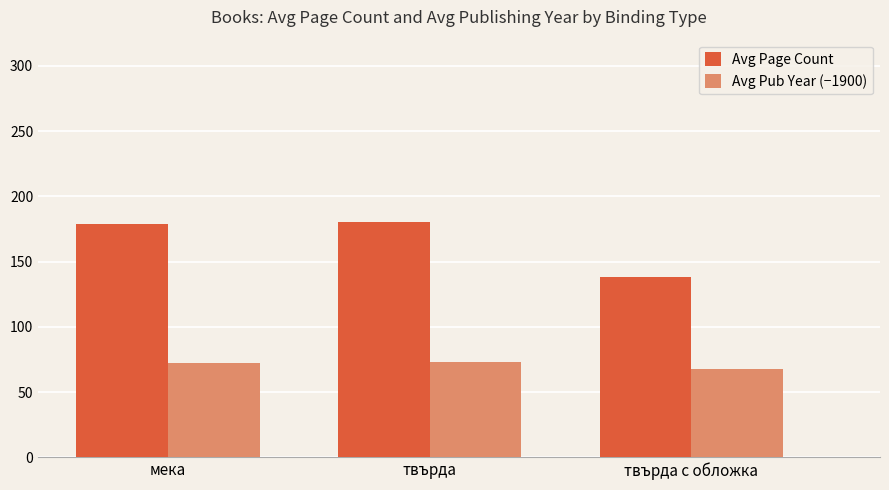

Rank the series by their maximum value, from highest to lowest.

Avg Page Count, Avg Pub Year (−1900)